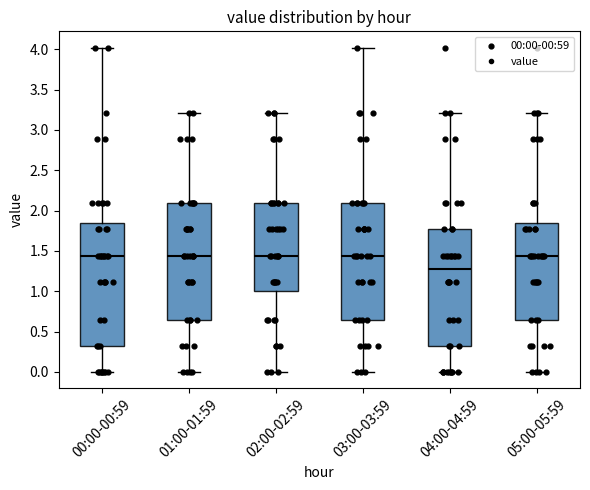

Where does the median line of the box for 01:00-01:59 sit on the y-axis? The values are not printed on the chart, so give them approximately, as read against the axis.

1.45